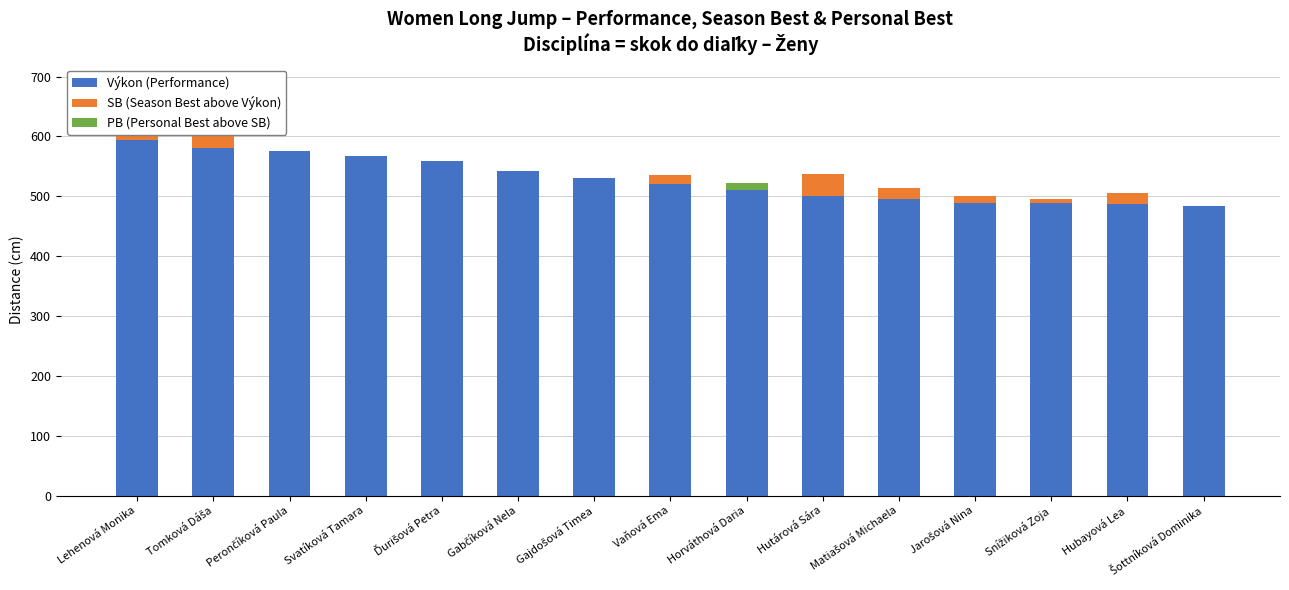

What is the difference between the maximum and minimum values in the SB (Season Best above Výkon) series?

37